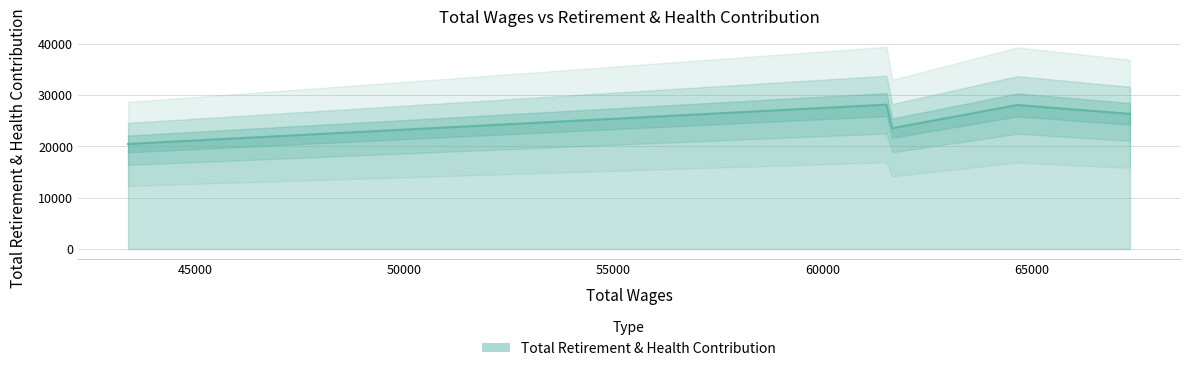

Does the chart display data point markers on the line(s)?

No